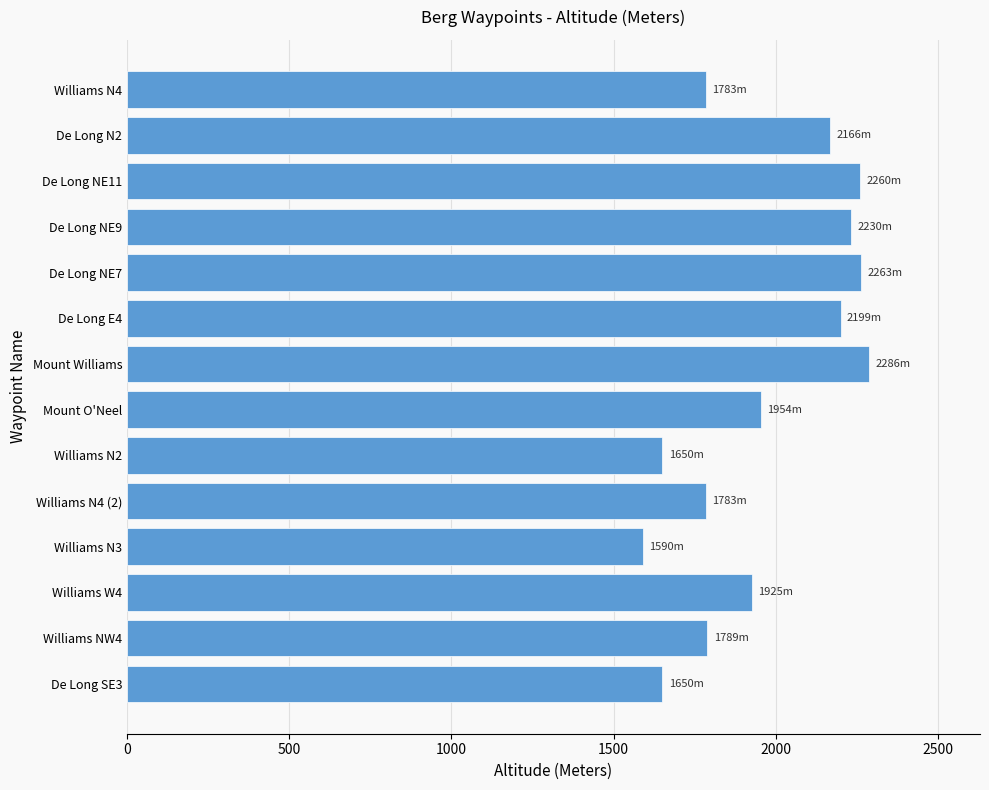

True or false: the data shows 955 at Mount O'Neel.

False